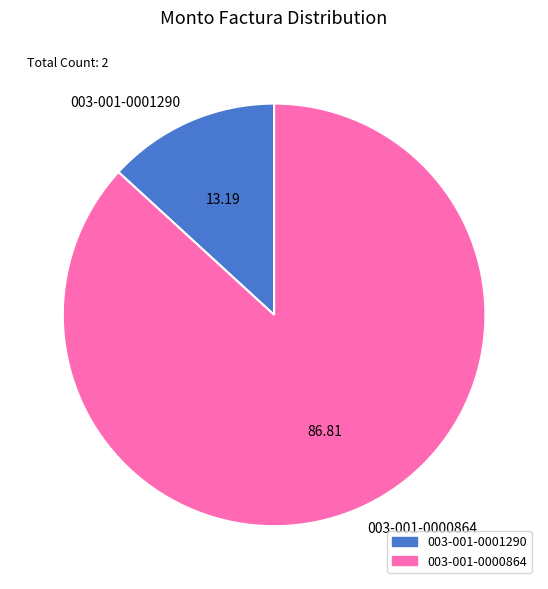

Which has a higher value, 003-001-0000864 or 003-001-0001290?

003-001-0000864